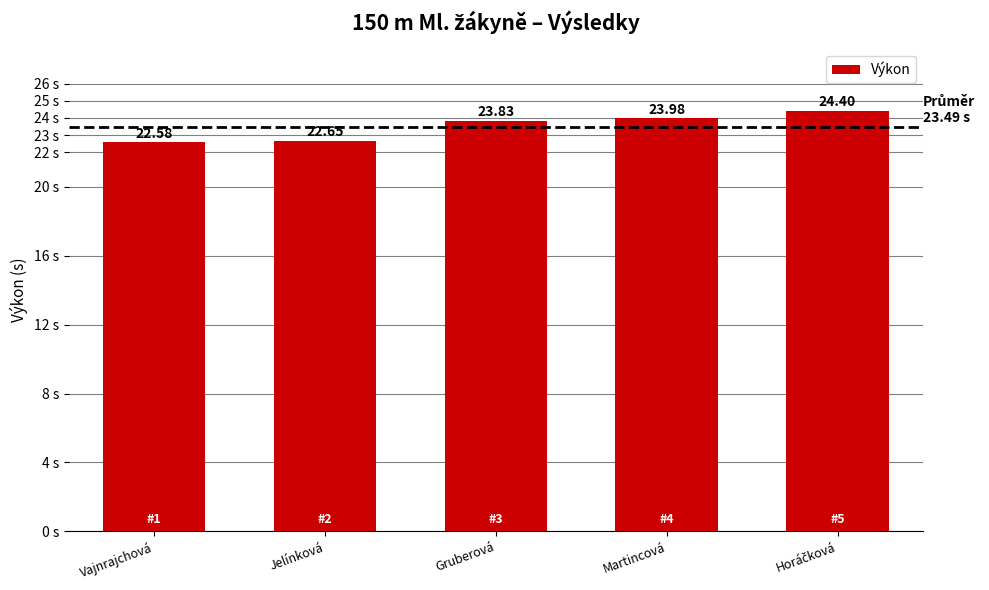

Which category has the lowest value across all series?

Vajnrajchová